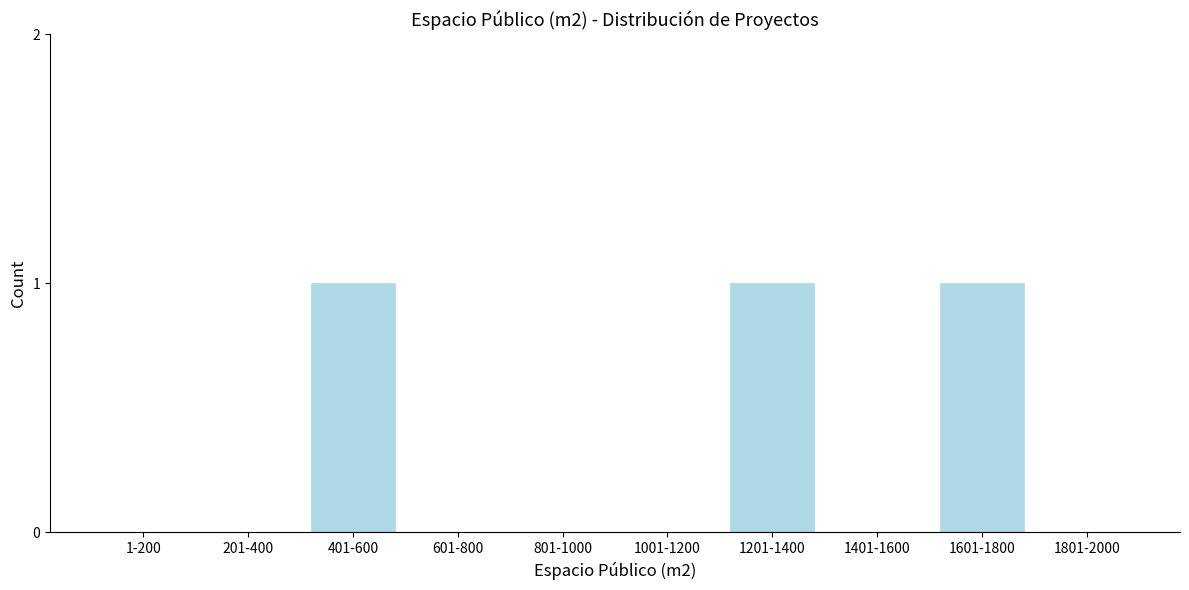

Reading left to right, transcribe all the data shown in this chart.

1-200=0	201-400=0	401-600=1	601-800=0	801-1000=0	1001-1200=0	1201-1400=1	1401-1600=0	1601-1800=1	1801-2000=0